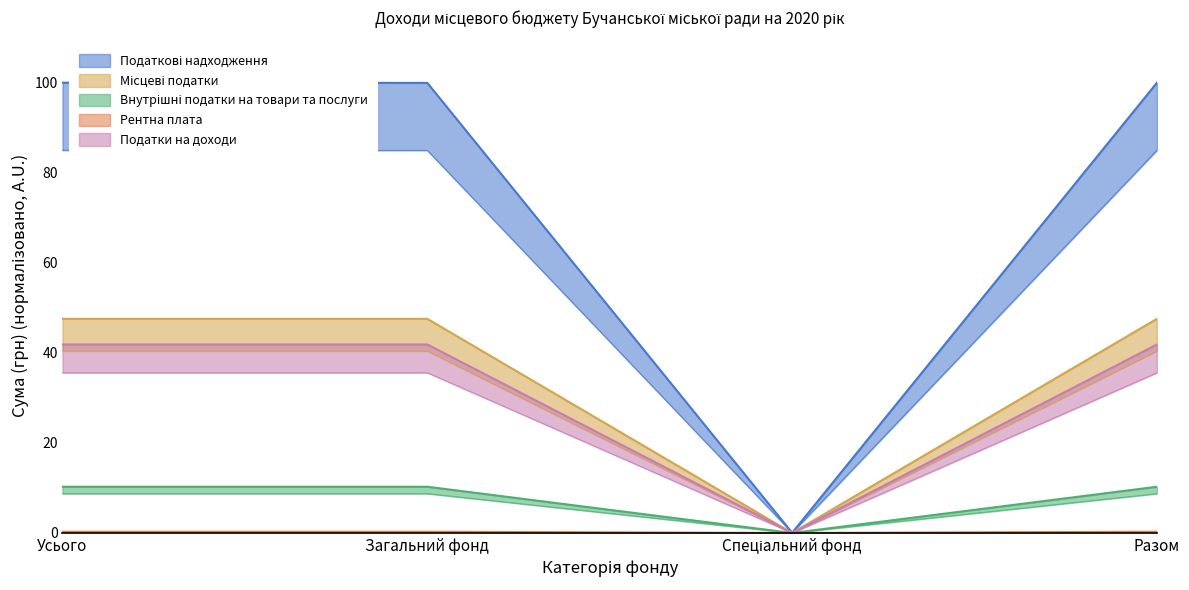

What is the average value of the Податки на доходи series?

26.7